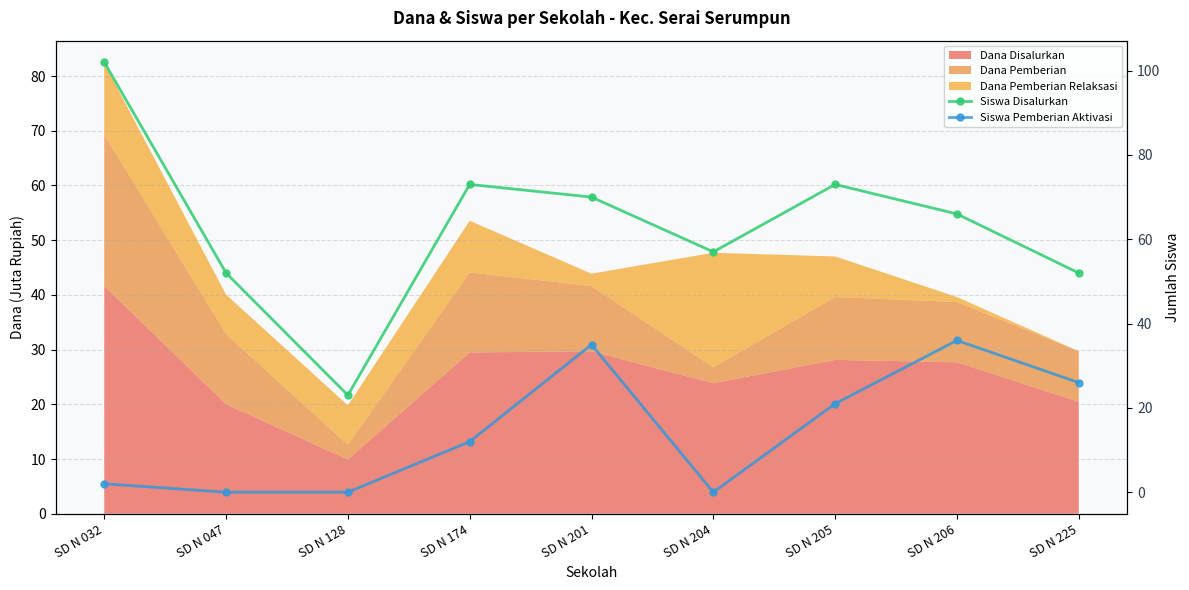

Which category has the lowest value in the Siswa Pemberian Aktivasi series?

SD N 047